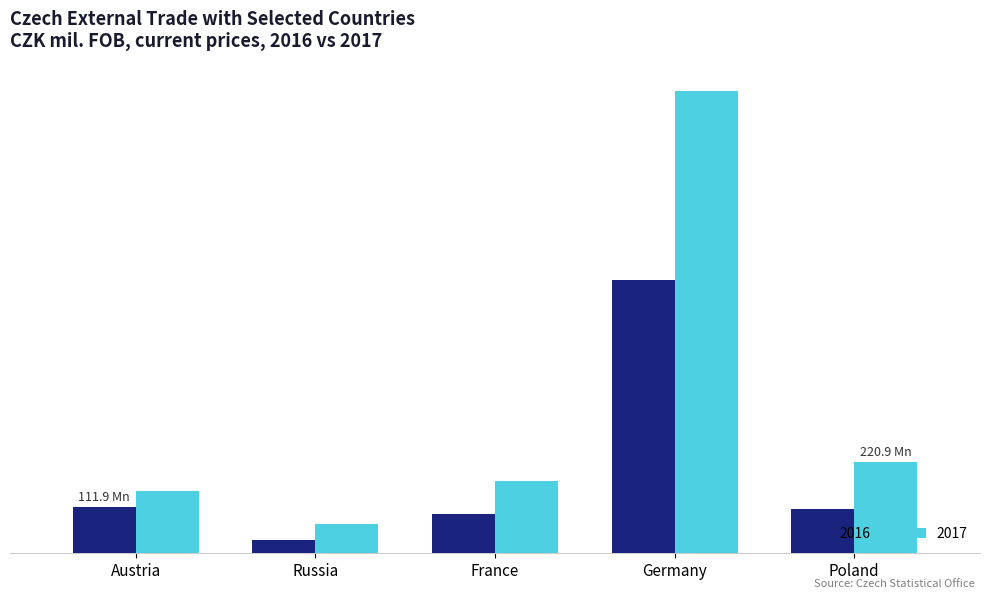

Which has a higher value, Germany or France?

Germany